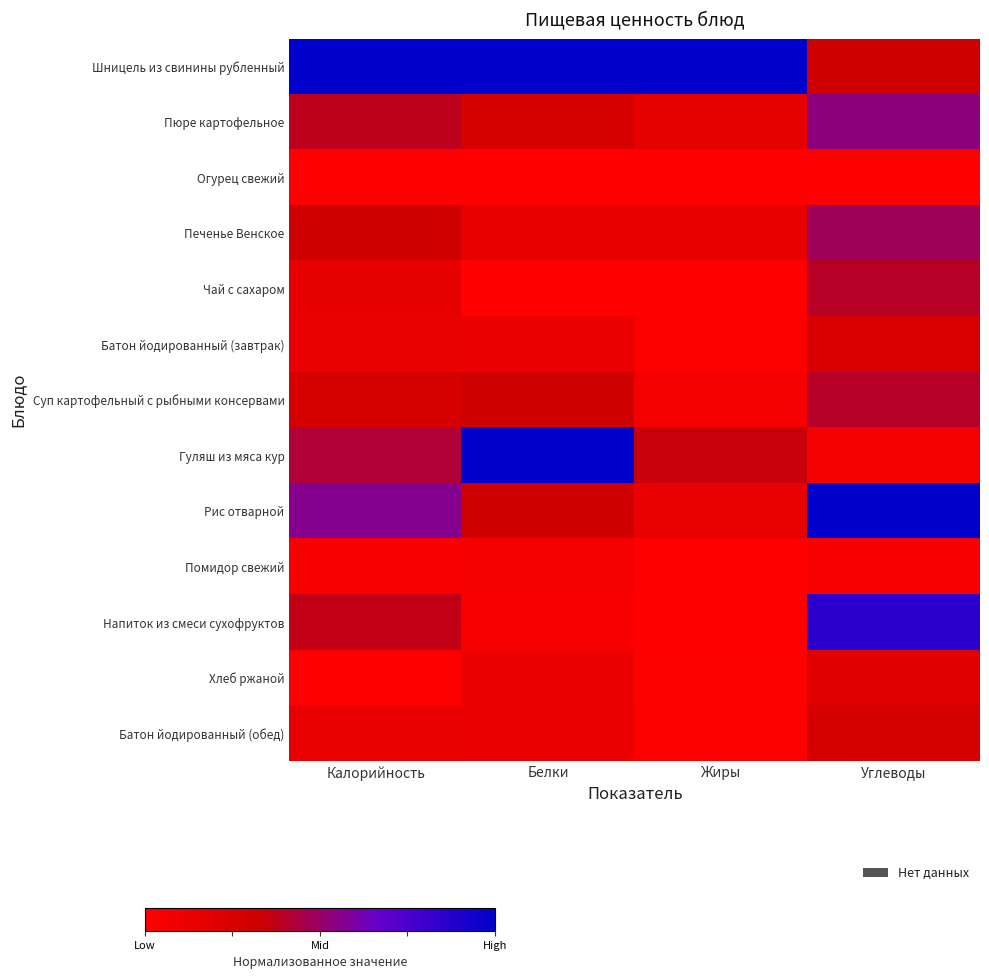

Count the number of categories in the chart.

4